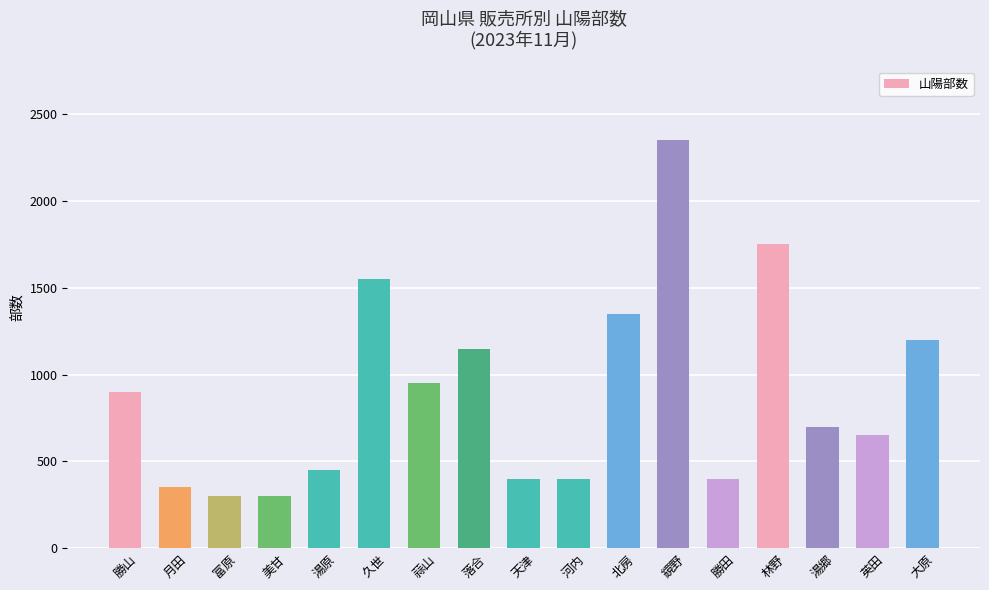

Is it true that the value at 大原 is 502?

False